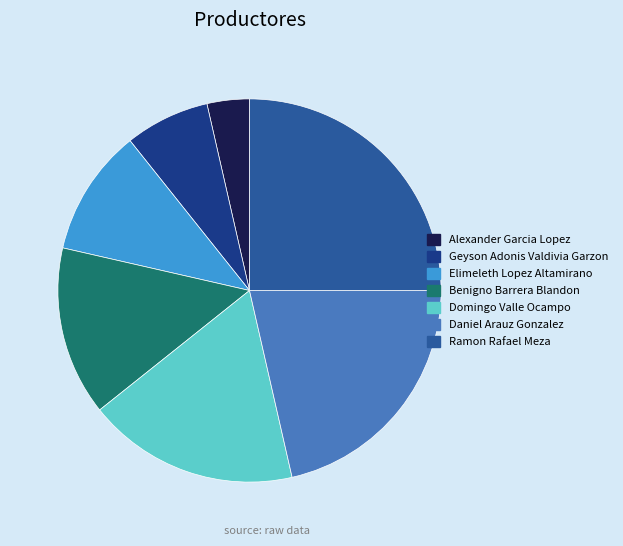

Which slice is the largest?

Ramon Rafael Meza